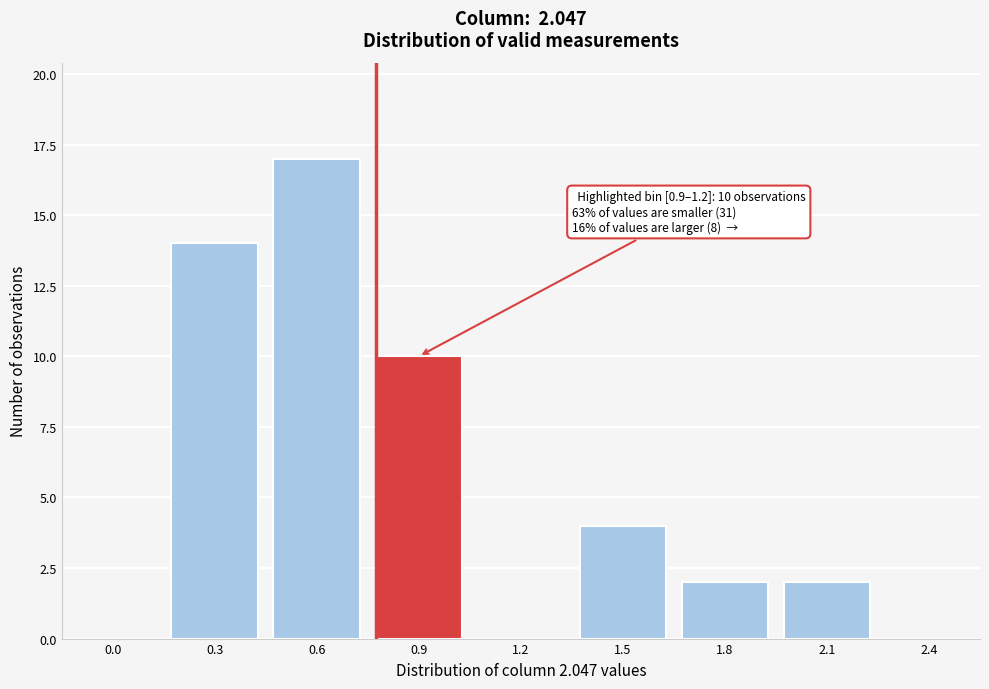

Reading left to right, list all the values displayed in this chart.

0.0=0	0.3=14	0.6=17	0.9=10	1.2=0	1.5=4	1.8=2	2.1=2	2.4=0